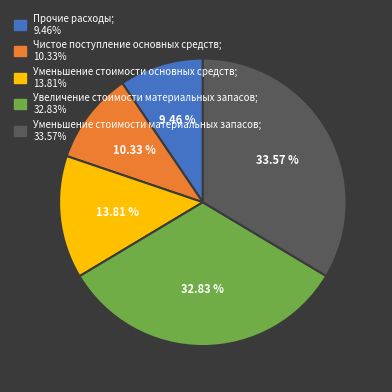

What percentage is NOT represented by Уменьшение стоимости основных средств?

86.2%